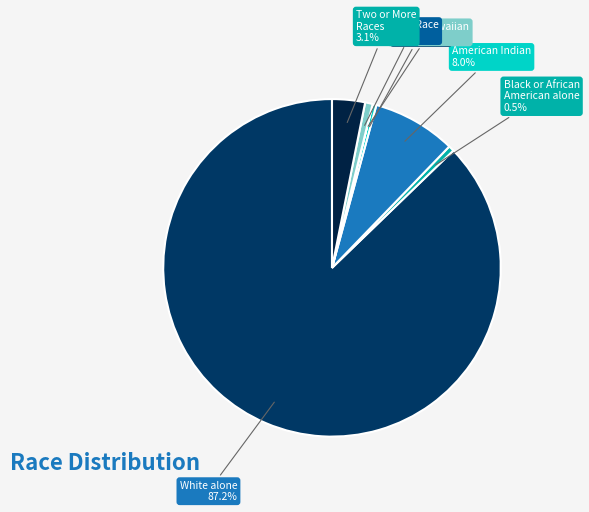

Which category has the biggest portion of the pie?

White alone 87.2%